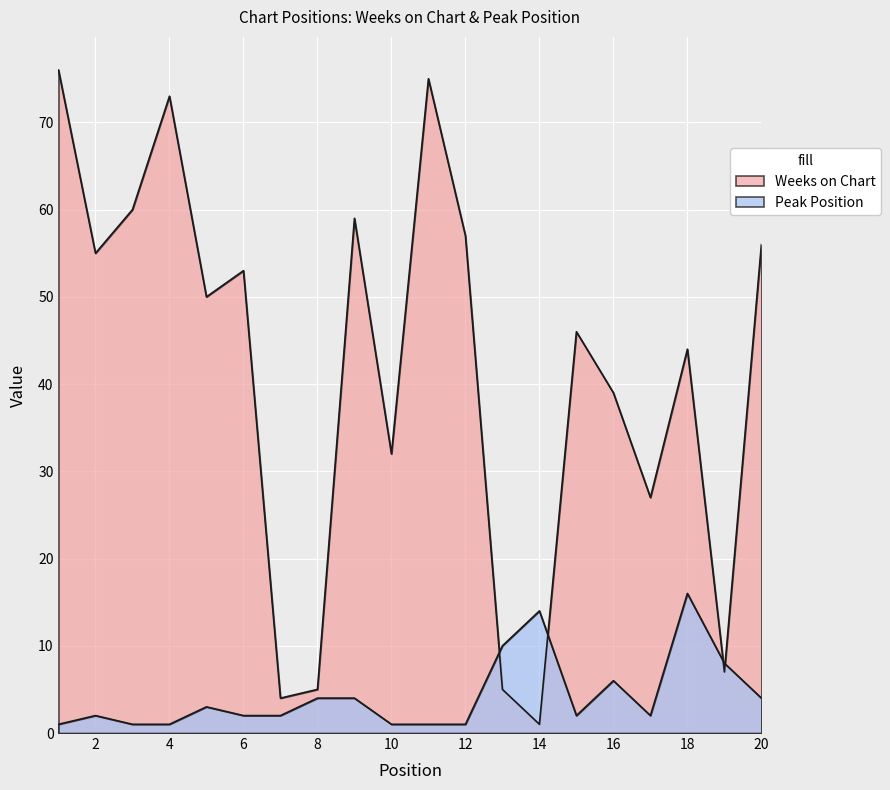

What is the difference between the Peak Position values at 14 and 6?

12